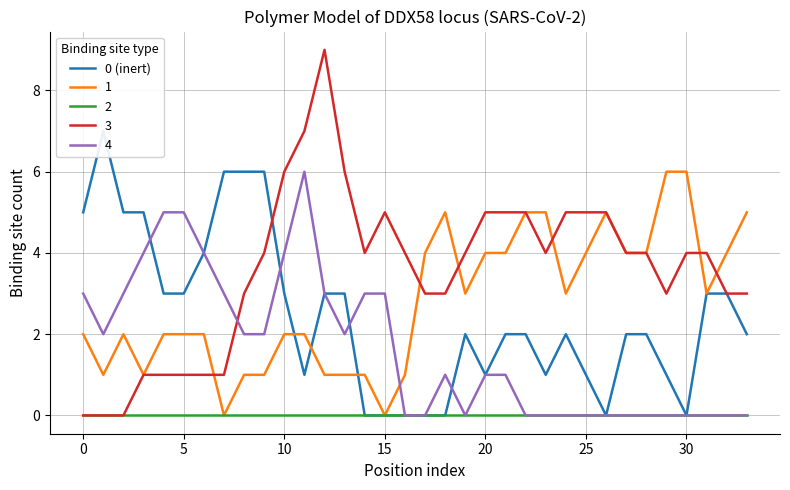

How many interior local peaks (higher than both neighbors) does the data have?

3